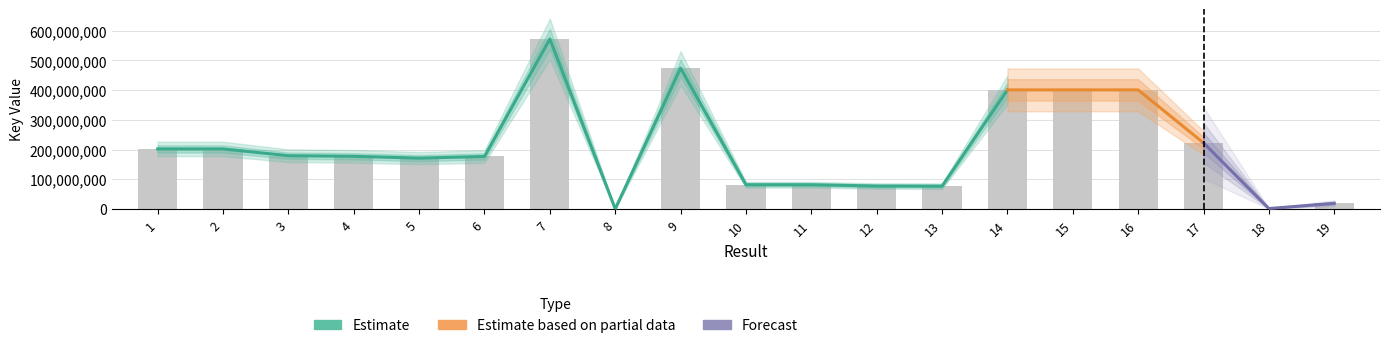

What is the value of the 8th bar from the left?

311635